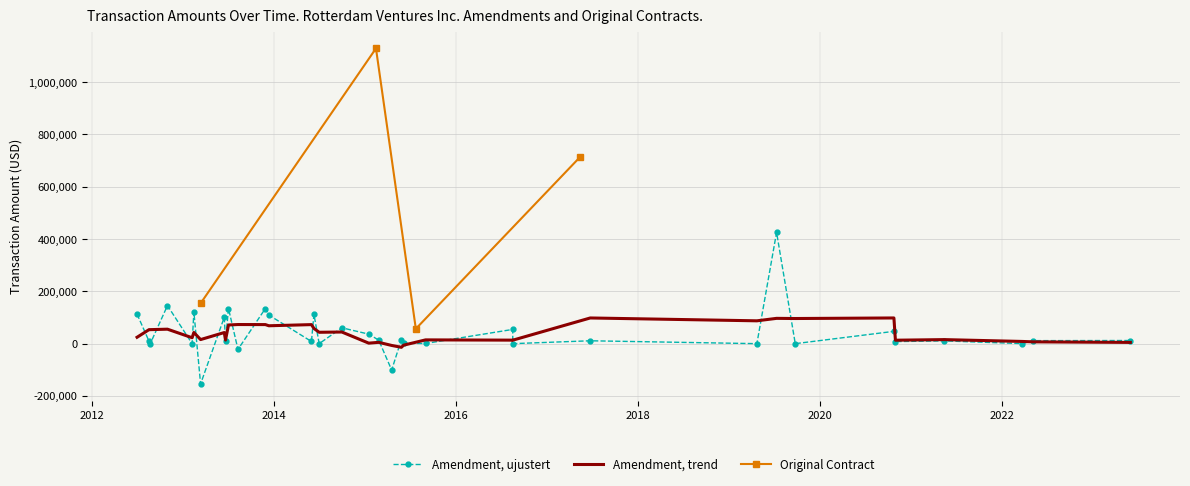

What is the maximum value for Original Contract?

1128960.0